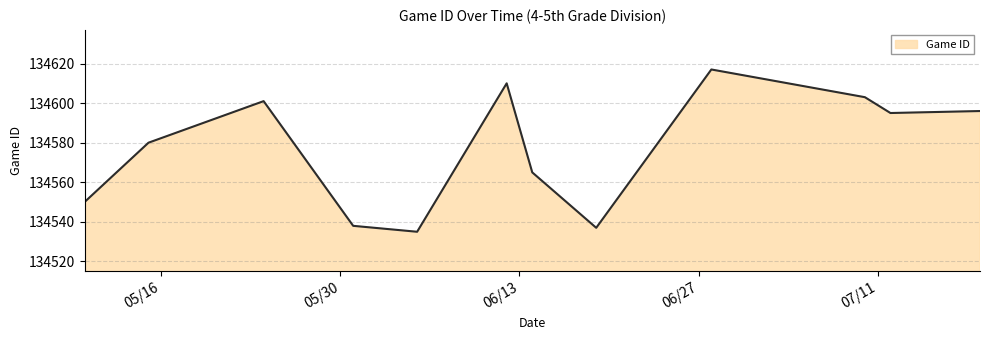

What is the sum of all values?

1614927